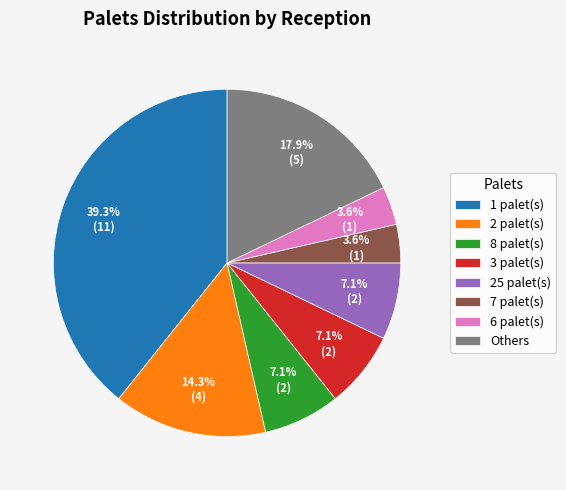

Which category has the biggest portion of the pie?

1 palet(s)